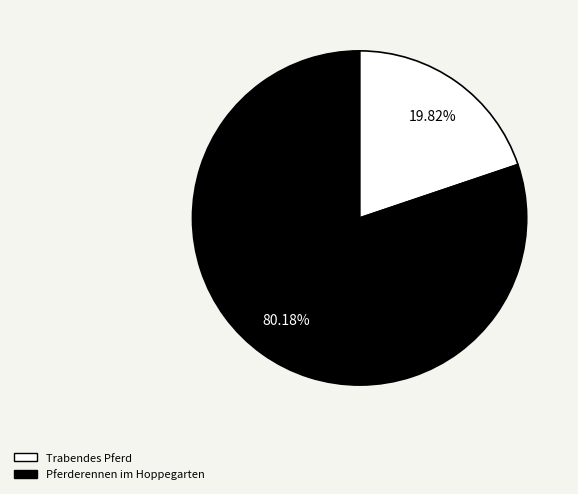

What is the ratio of the value at Pferderennen im Hoppegarten to the value at Trabendes Pferd?

4.0